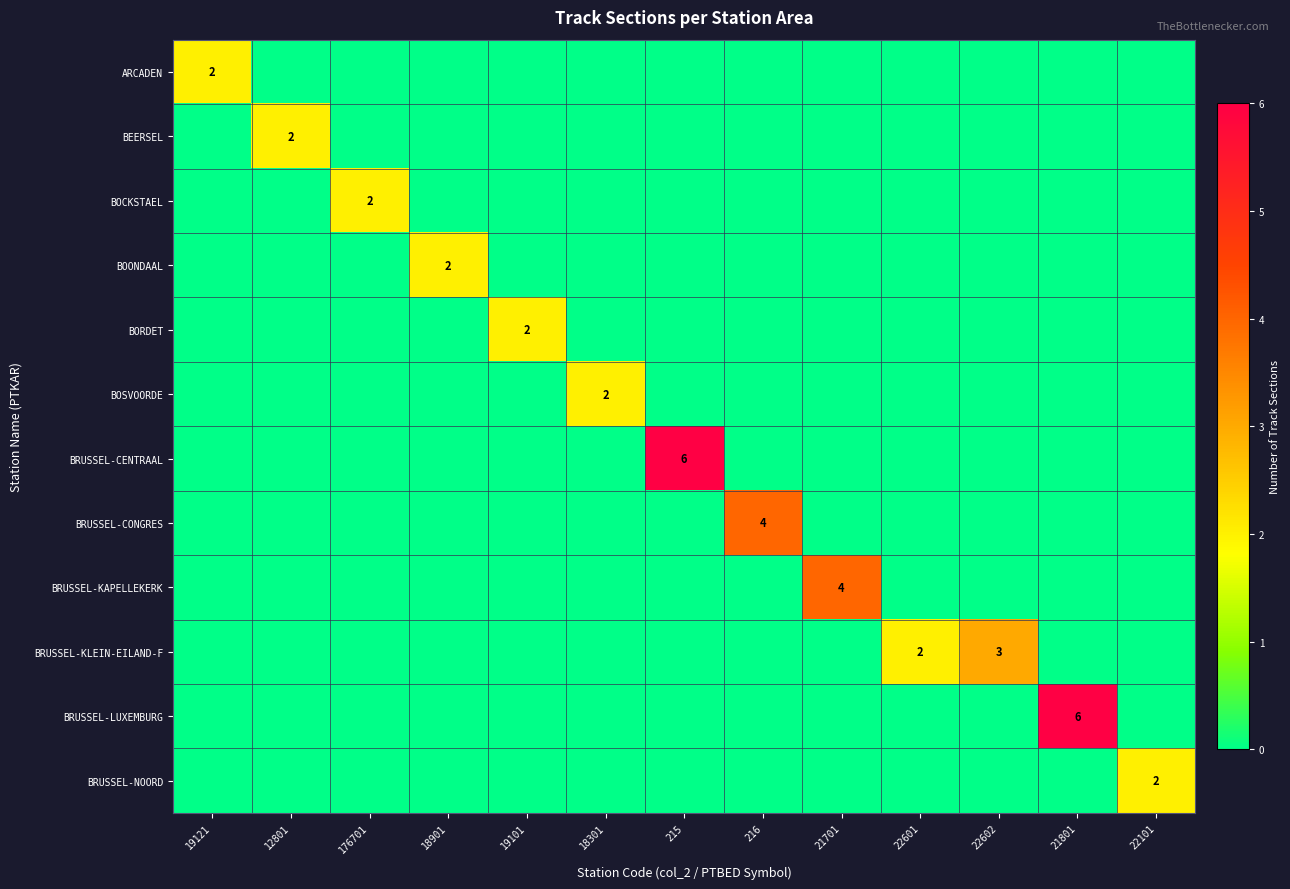

Where is BOSVOORDE nearest to the value 1?

19121